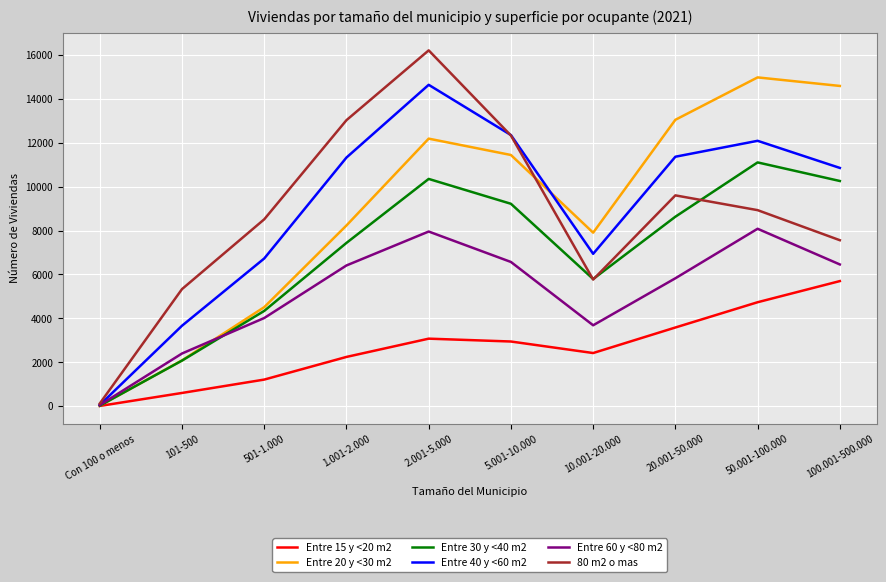

Which category has the lowest value in the Entre 40 y <60 m2 series?

Con 100 o menos